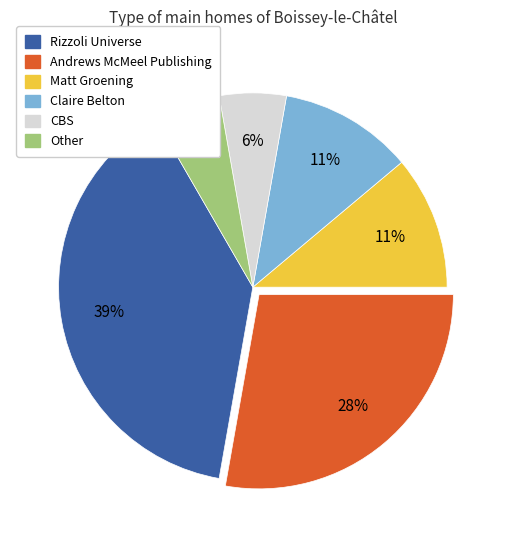

Is Andrews McMeel Publishing the majority of the pie?

No